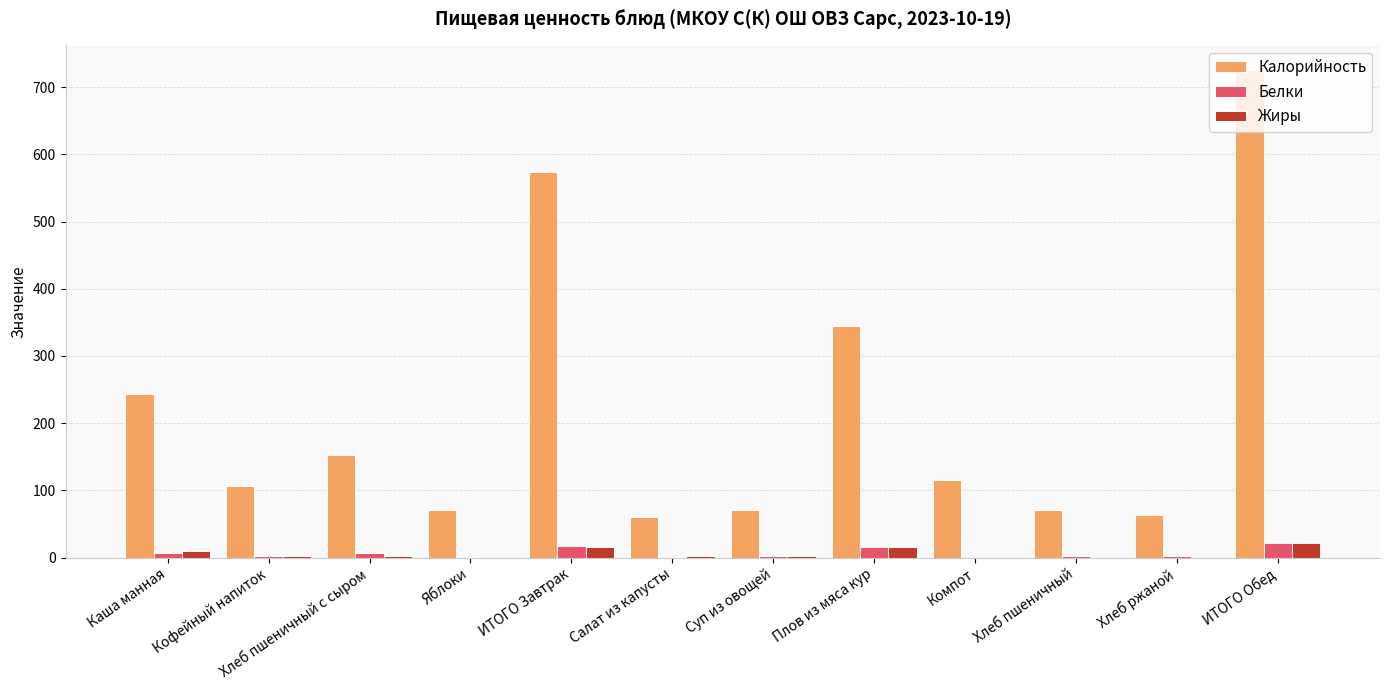

Is it true that Белки equals 22 at ИТОГО Обед?

True